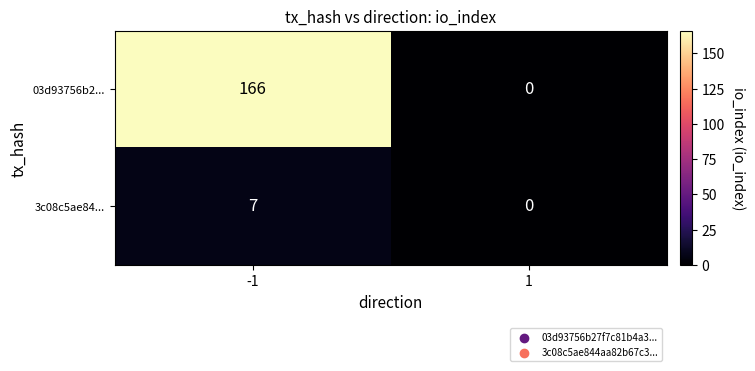

At -1, list the series in order from largest to smallest.

03d93756b2..., 3c08c5ae84...